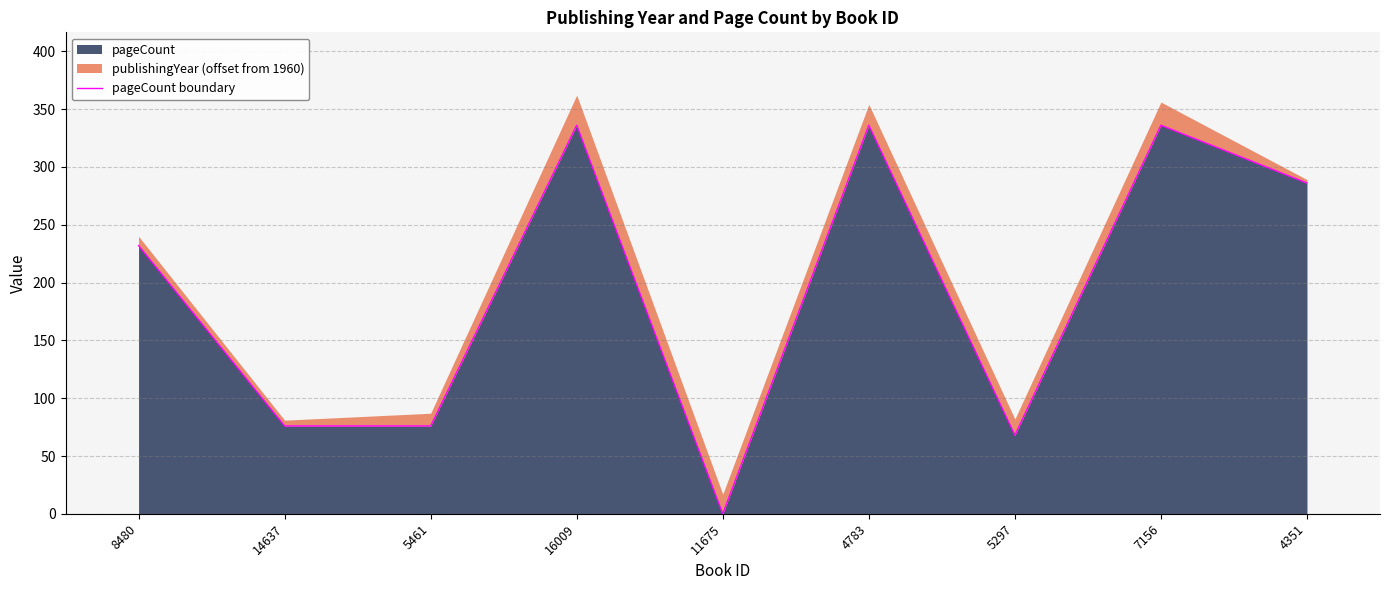

Rank the categories by value from lowest to highest.

11675, 5297, 14637, 5461, 8480, 4351, 16009, 4783, 7156